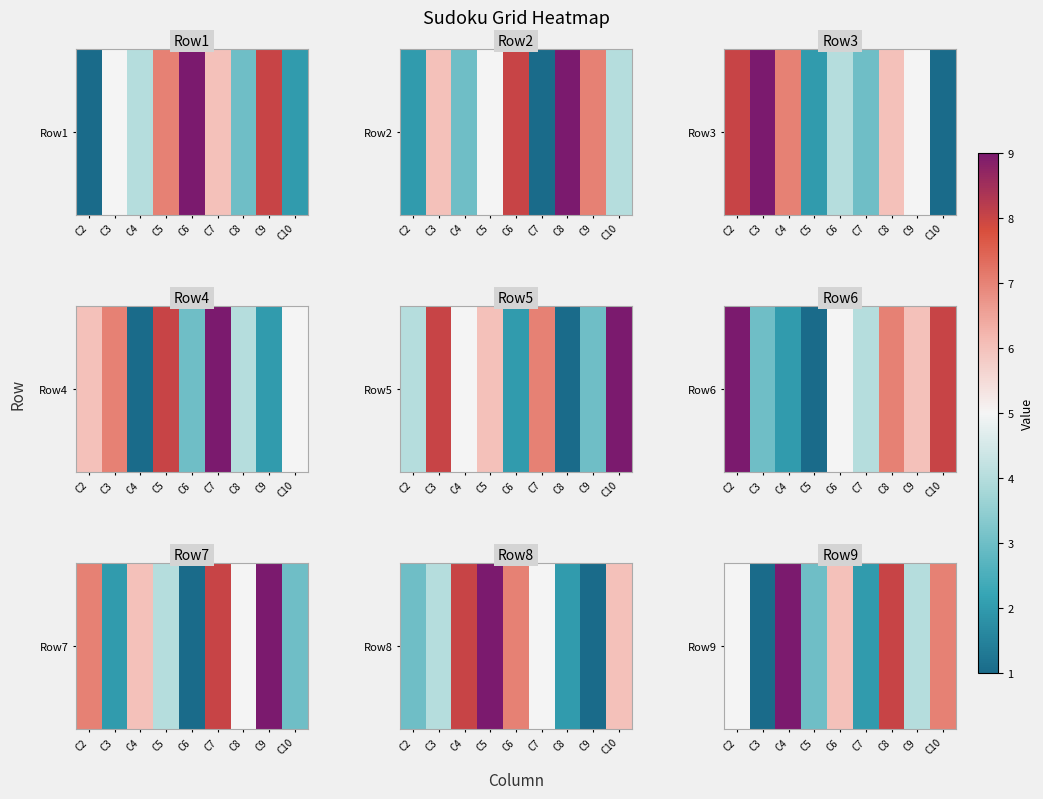

Which has a higher value, C10 or C6?

C10